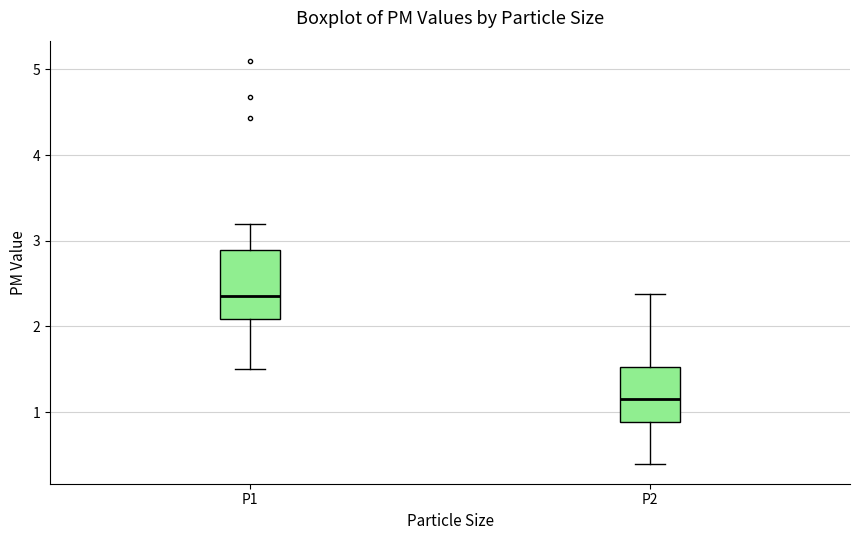

Reading left to right, read every box against the y-axis: the position of its median line, the range the box covers, and the ends of its whiskers. The values are not printed on the chart, so give them approximately, as read against the axis.

P1: median 2.4, box 2.1 to 2.9, whiskers 1.5 to 3.2
P2: median 1.2, box 0.9 to 1.5, whiskers 0.4 to 2.4